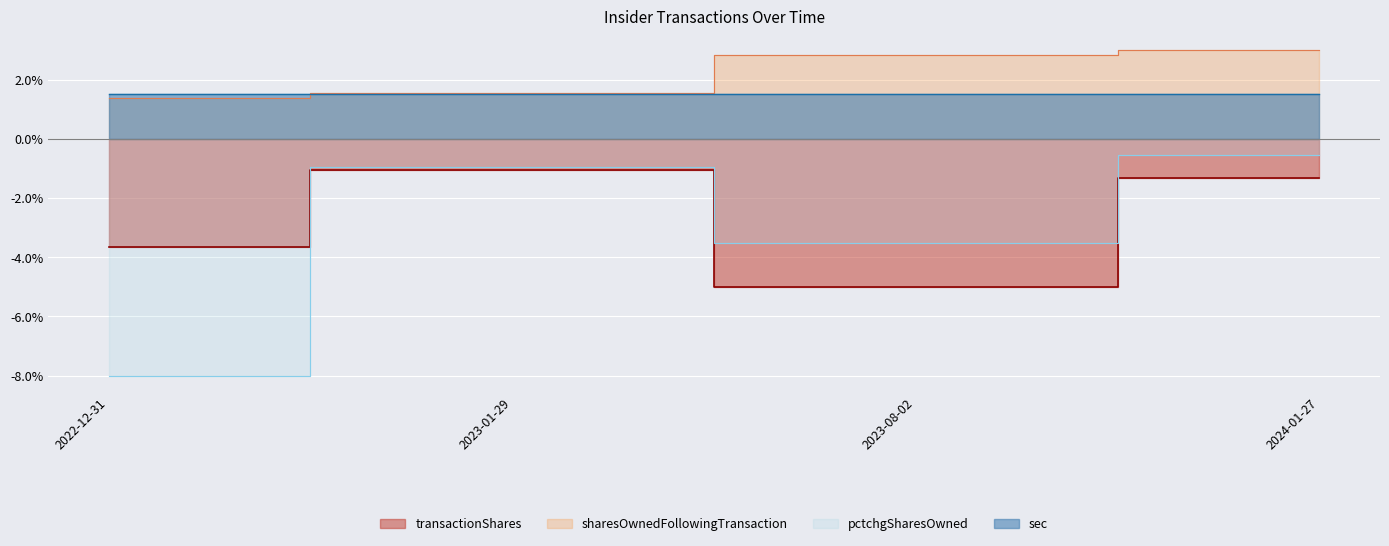

What is the value of the pctchgSharesOwned point at the 2nd from the left?

-0.9